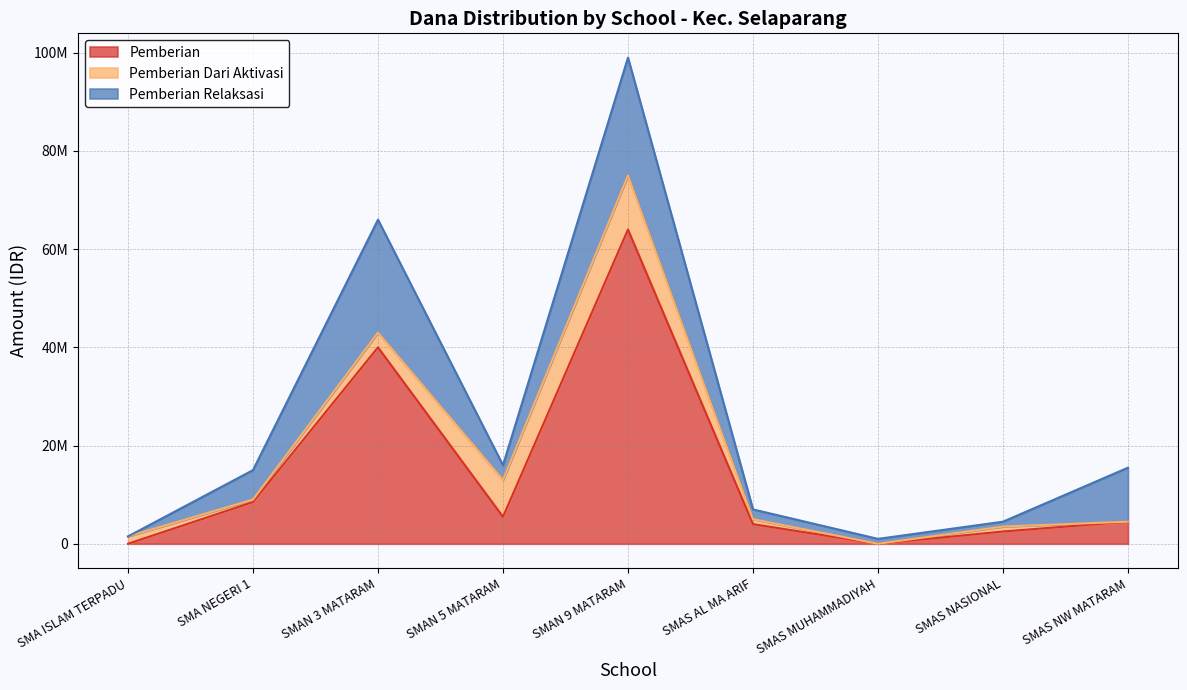

Reading right to left, list all the values displayed in this chart.

Pemberian: SMAS NW MATARAM=4500000	SMAS NASIONAL=2500000	SMAS MUHAMMADIYAH=0	SMAS AL MA ARIF=4000000	SMAN 9 MATARAM=64000000	SMAN 5 MATARAM=5500000	SMAN 3 MATARAM=40000000	SMA NEGERI 1=8500000	SMA ISLAM TERPADU=0
Disalurkan (Siswa): SMAS NW MATARAM=4500000	SMAS NASIONAL=3500000	SMAS MUHAMMADIYAH=0	SMAS AL MA ARIF=5000000	SMAN 9 MATARAM=75000000	SMAN 5 MATARAM=13000000	SMAN 3 MATARAM=43000000	SMA NEGERI 1=9000000	SMA ISLAM TERPADU=1500000
Siswa Disalurkan: SMAS NW MATARAM=15500000	SMAS NASIONAL=4500000	SMAS MUHAMMADIYAH=1000000	SMAS AL MA ARIF=7000000	SMAN 9 MATARAM=99000000	SMAN 5 MATARAM=16000000	SMAN 3 MATARAM=66000000	SMA NEGERI 1=15000000	SMA ISLAM TERPADU=1500000